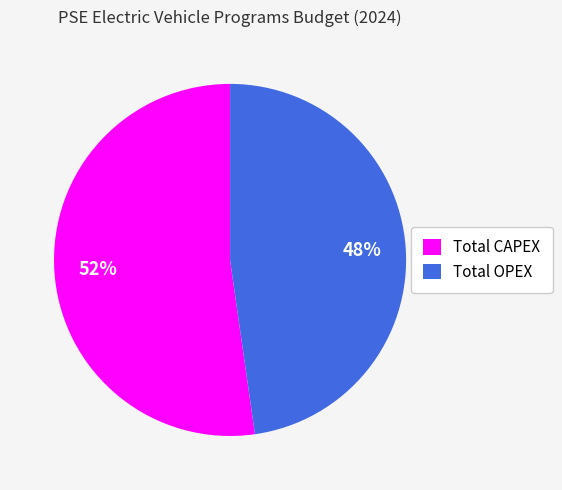

Which slice is the smallest?

Total OPEX